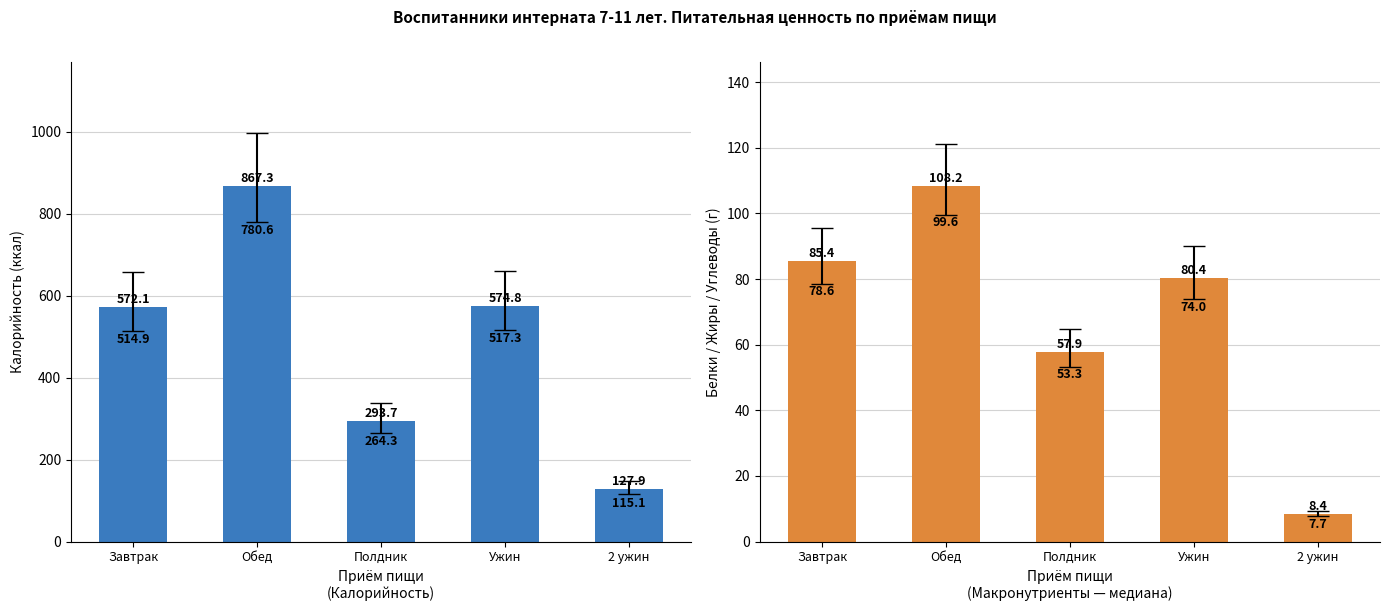

Reading left to right, what are all the values shown in this chart?

Калорийность: Завтрак=572.1	Обед=867.3	Полдник=293.7	Ужин=574.8	2 ужин=127.9
Углеводы: Завтрак=85.4	Обед=108.2	Полдник=57.9	Ужин=80.4	2 ужин=8.4